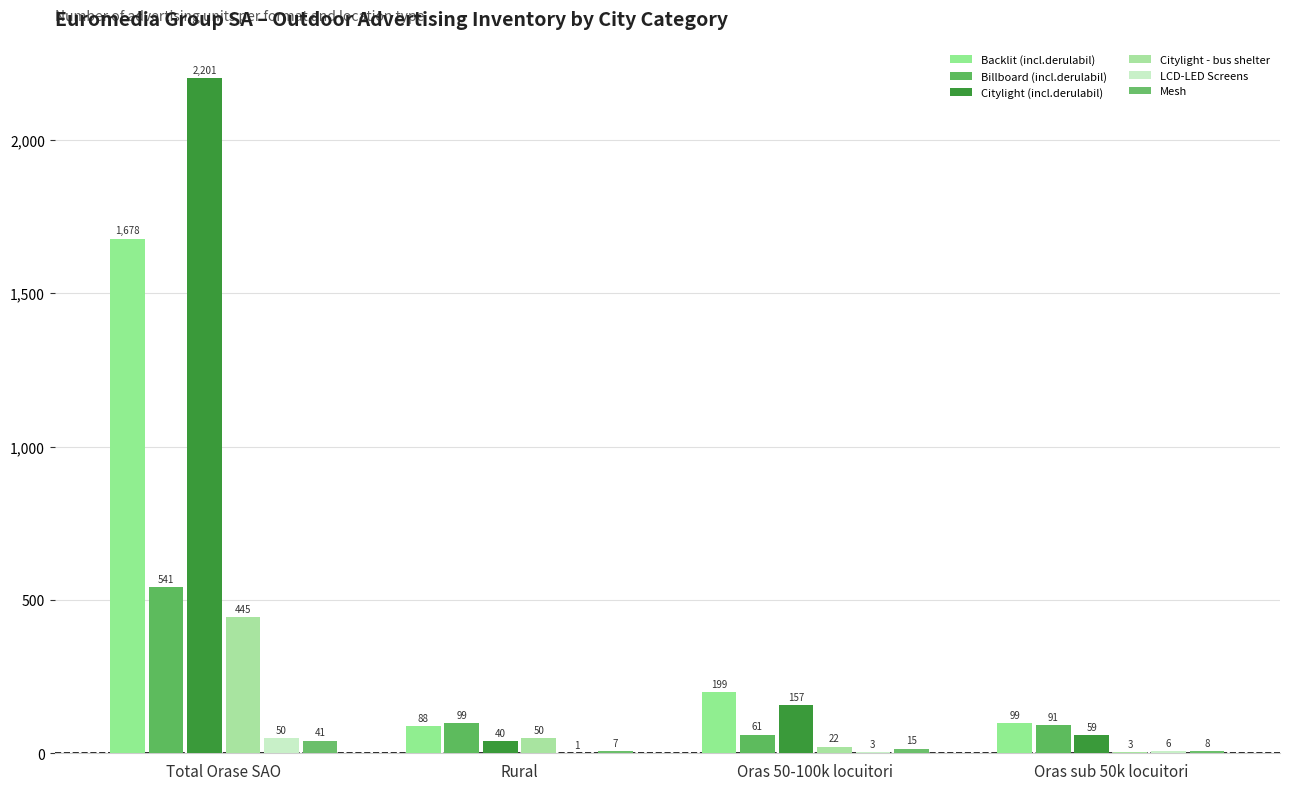

How many groups of bars are there?

4